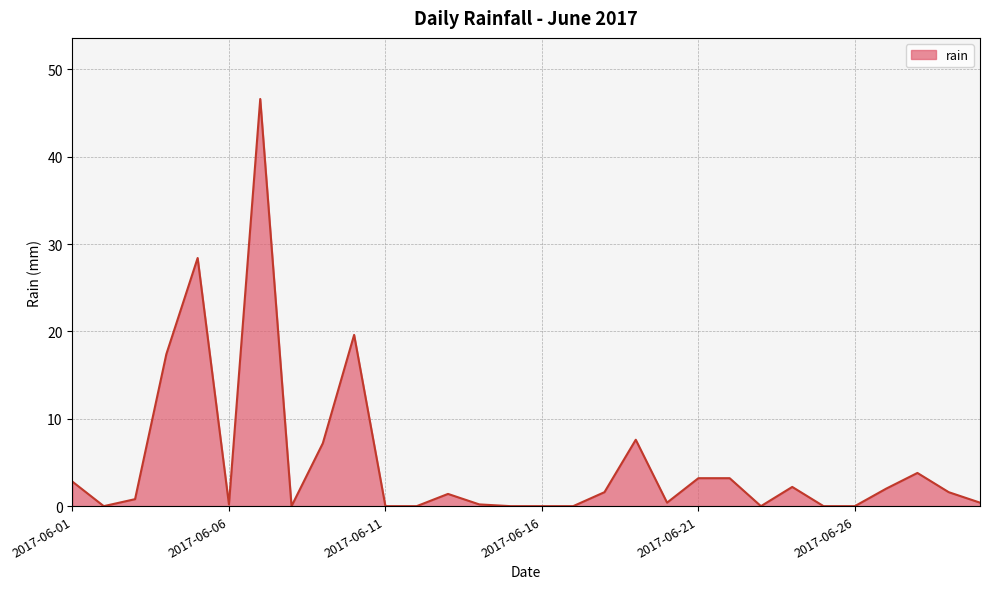

What is the greatest value displayed?

46.6